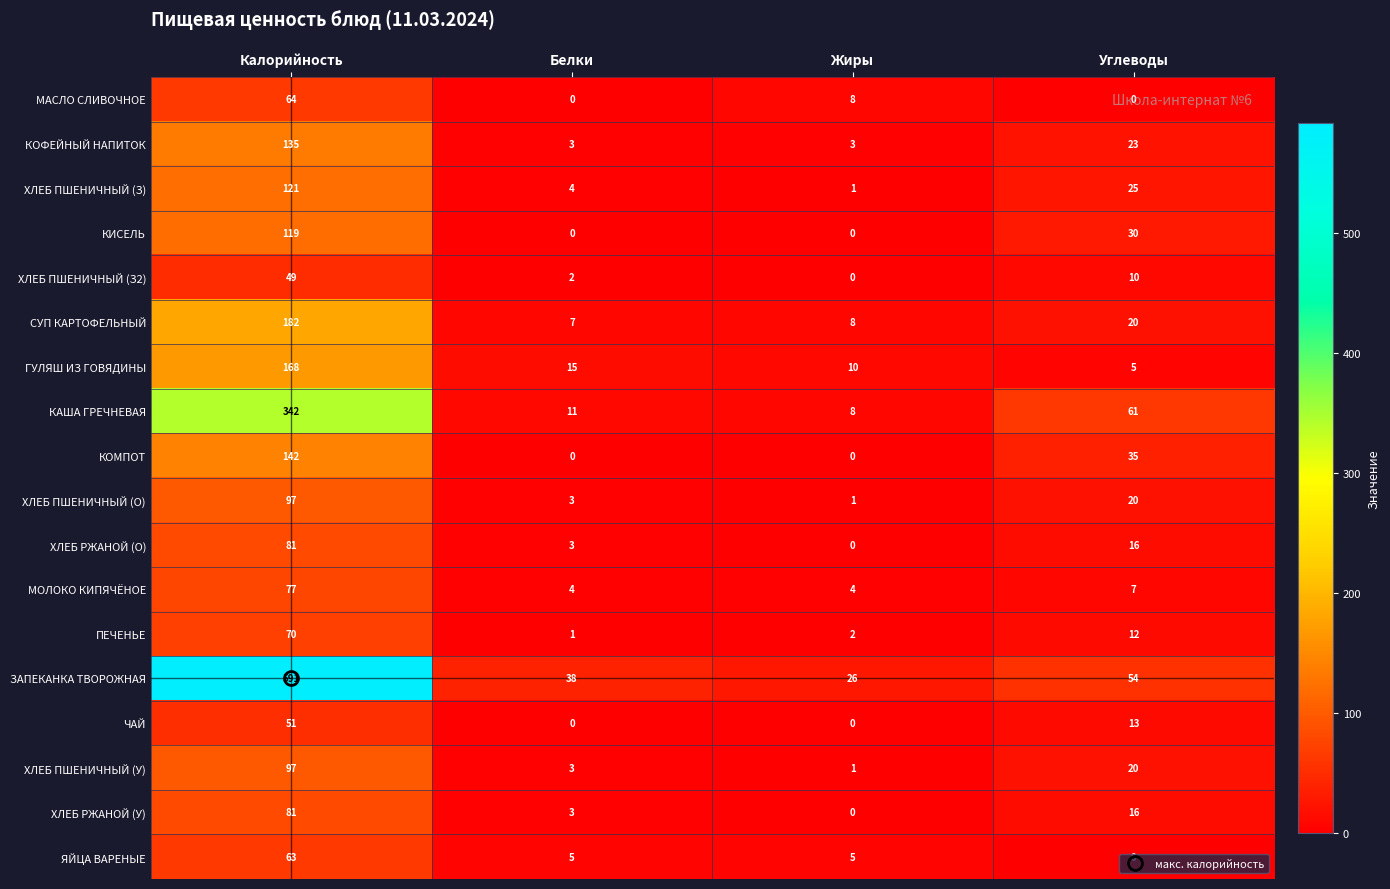

What is the average value of the КОМПОТ series?

44